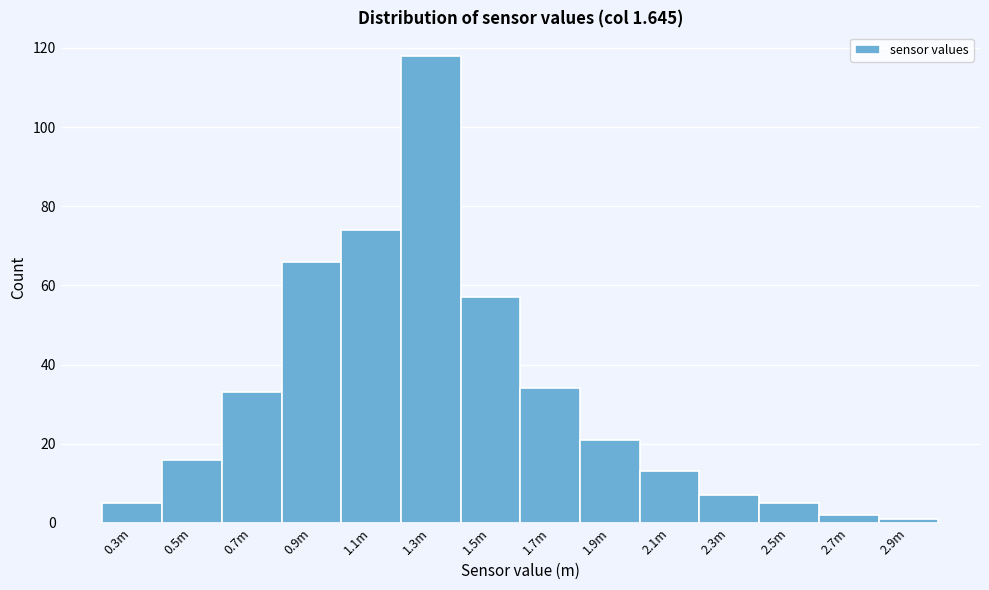

Reading left to right, extract all data points from this chart.

5	16	33	66	74	118	57	34	21	13	7	5	2	1